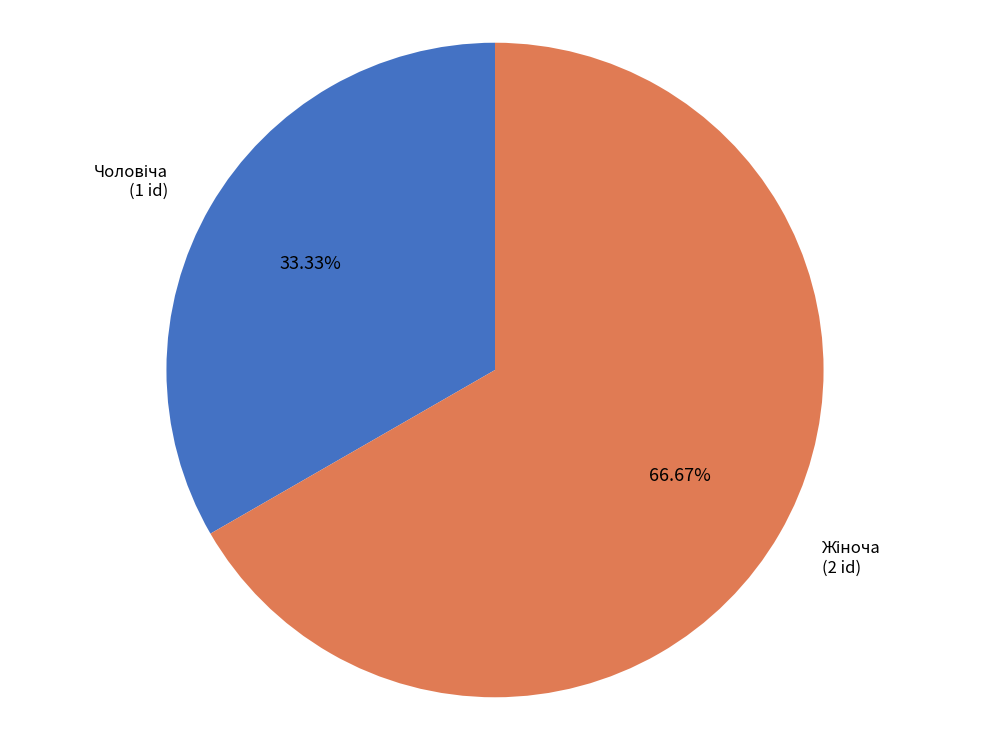

Count the number of slices in the pie.

2